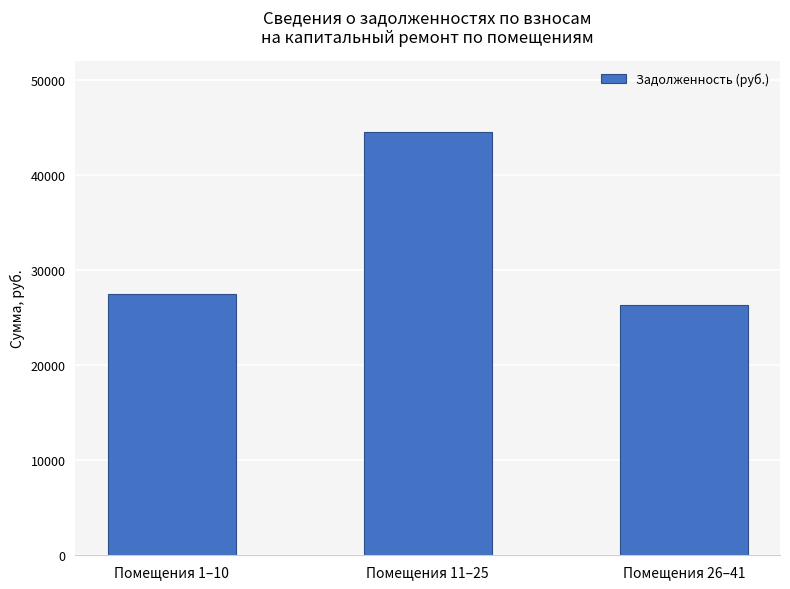

Where is the data nearest to the value 35389?

Помещения 1–10